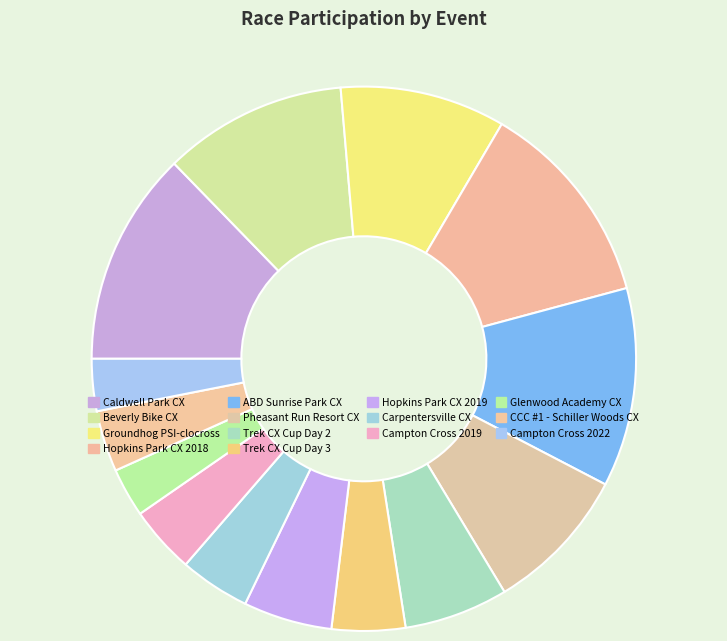

To the nearest percent, what percentage of the pie is Glenwood Academy CX?

3%